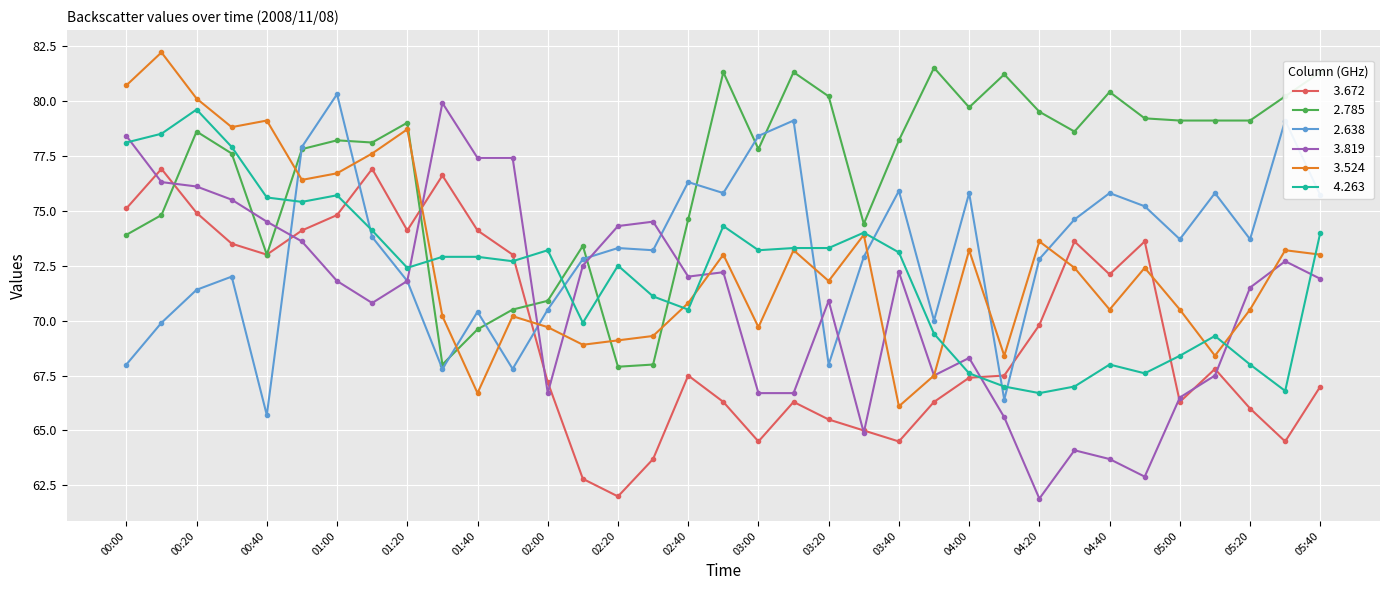

What is the minimum value shown in the chart?

61.9